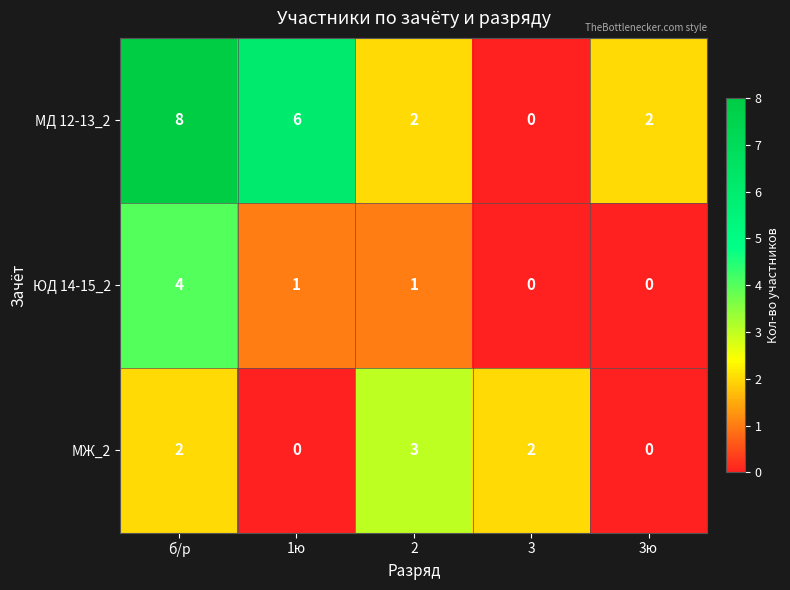

Rank the series by their maximum value, from lowest to highest.

МЖ_2, ЮД 14-15_2, МД 12-13_2